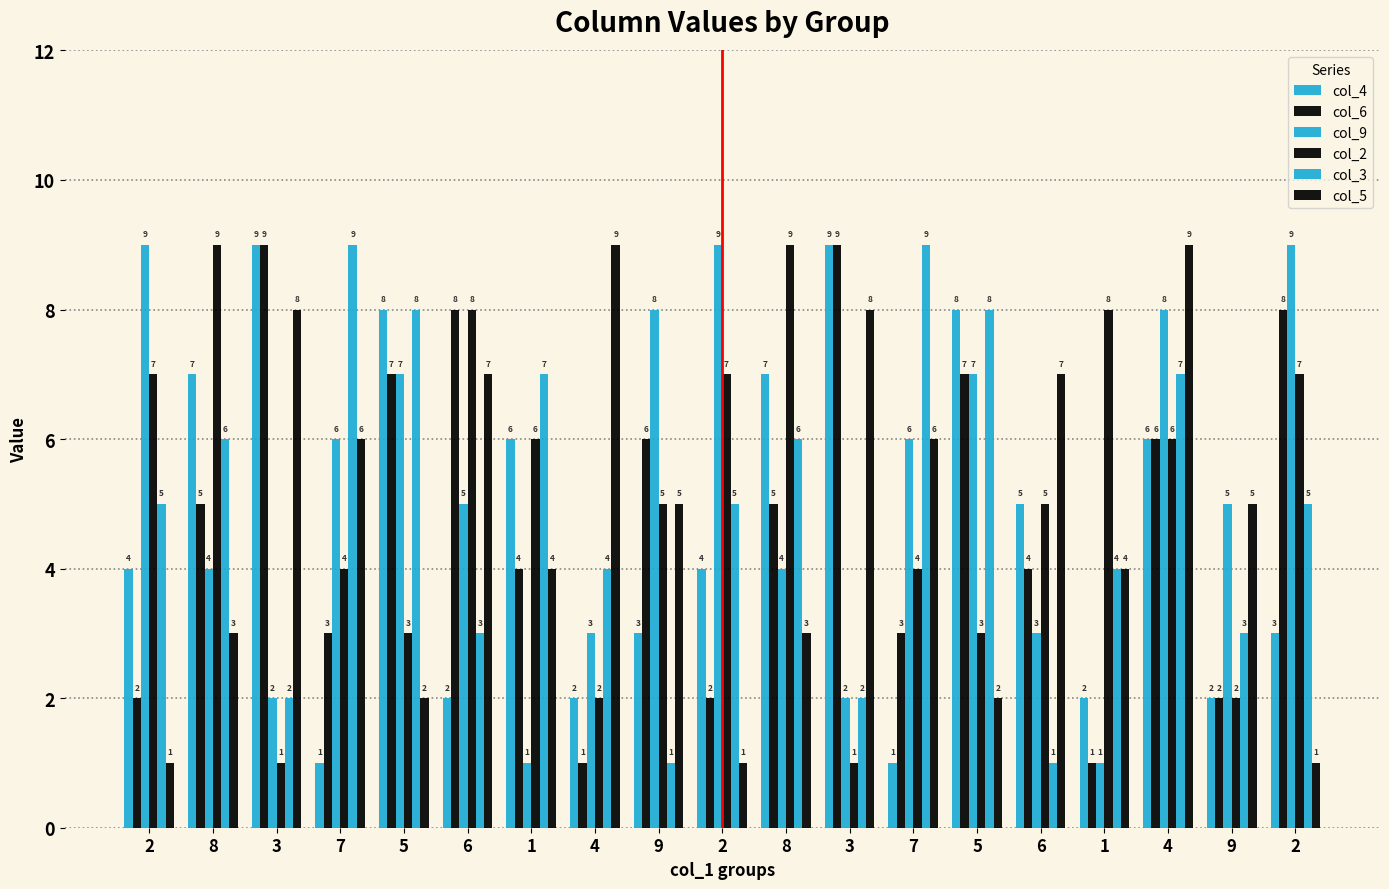

Reading right to left, list all the values displayed in this chart.

col_4: 2=3	9=2	4=6	1=2	6=5	5=8	7=1	3=9	8=7	2=4	9=3	4=2	1=6	6=2	5=8	7=1	3=9	8=7	2=4
col_6: 2=8	9=2	4=6	1=1	6=4	5=7	7=3	3=9	8=5	2=2	9=6	4=1	1=4	6=8	5=7	7=3	3=9	8=5	2=2
col_9: 2=9	9=5	4=8	1=1	6=3	5=7	7=6	3=2	8=4	2=9	9=8	4=3	1=1	6=5	5=7	7=6	3=2	8=4	2=9
col_2: 2=7	9=2	4=6	1=8	6=5	5=3	7=4	3=1	8=9	2=7	9=5	4=2	1=6	6=8	5=3	7=4	3=1	8=9	2=7
col_3: 2=5	9=3	4=7	1=4	6=1	5=8	7=9	3=2	8=6	2=5	9=1	4=4	1=7	6=3	5=8	7=9	3=2	8=6	2=5
col_5: 2=1	9=5	4=9	1=4	6=7	5=2	7=6	3=8	8=3	2=1	9=5	4=9	1=4	6=7	5=2	7=6	3=8	8=3	2=1